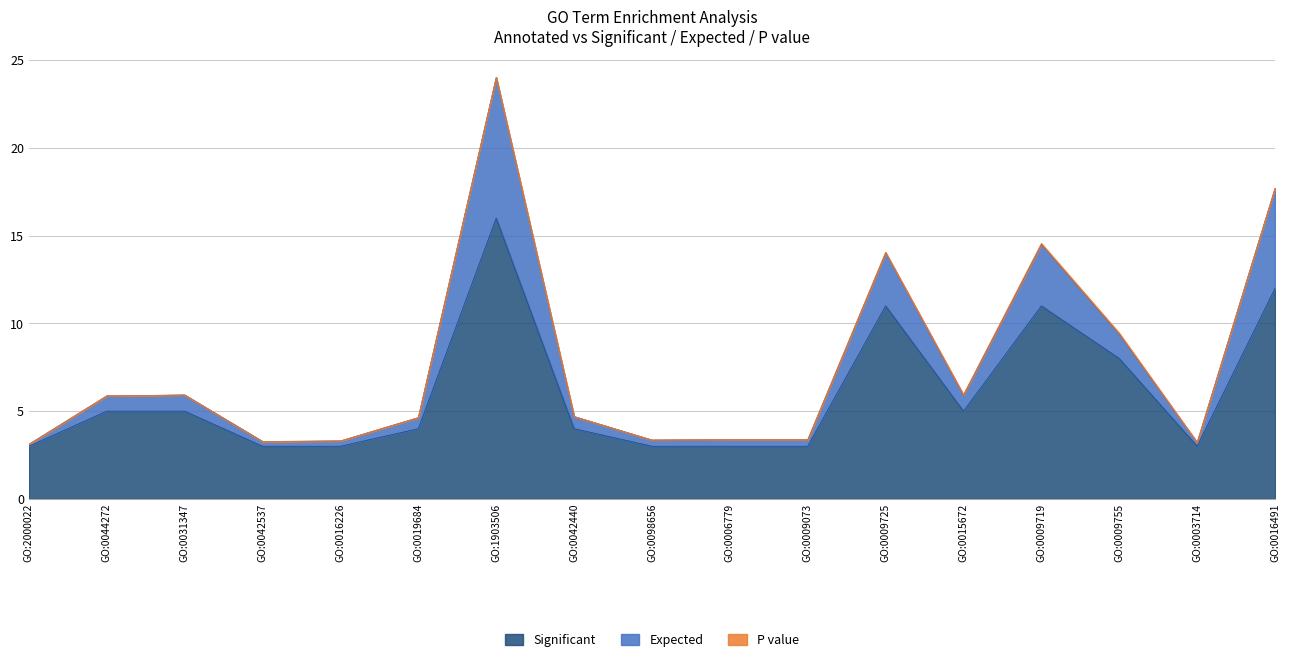

At which category is the sum across all series the highest?

GO:1903506